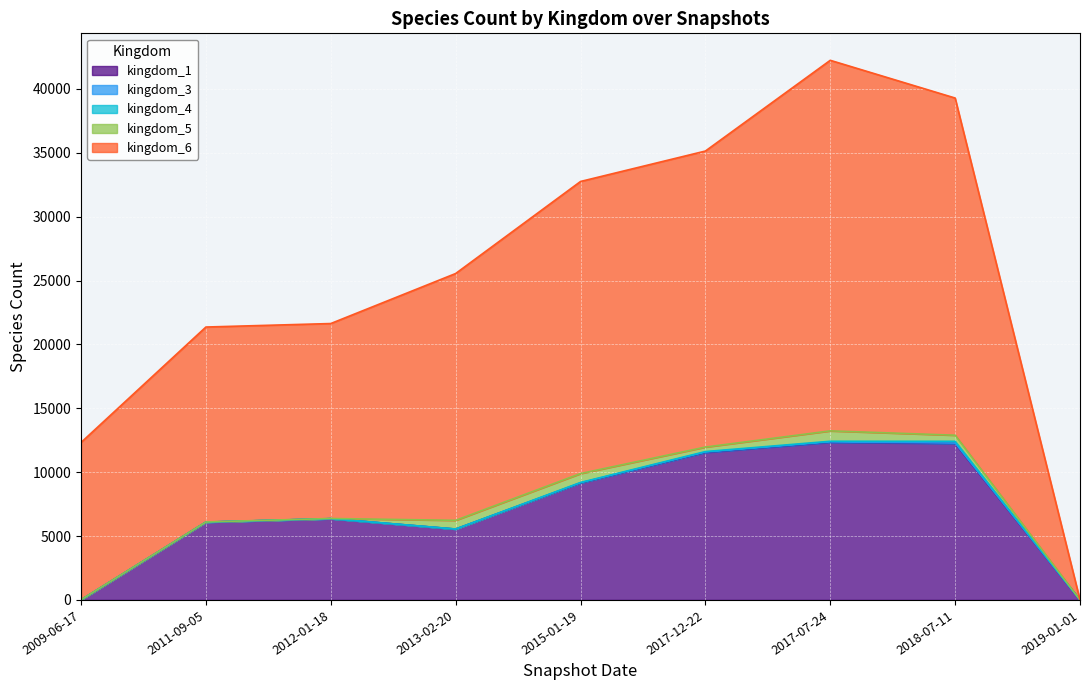

What are all the series names shown in the legend?

kingdom_1, kingdom_3, kingdom_4, kingdom_5, kingdom_6